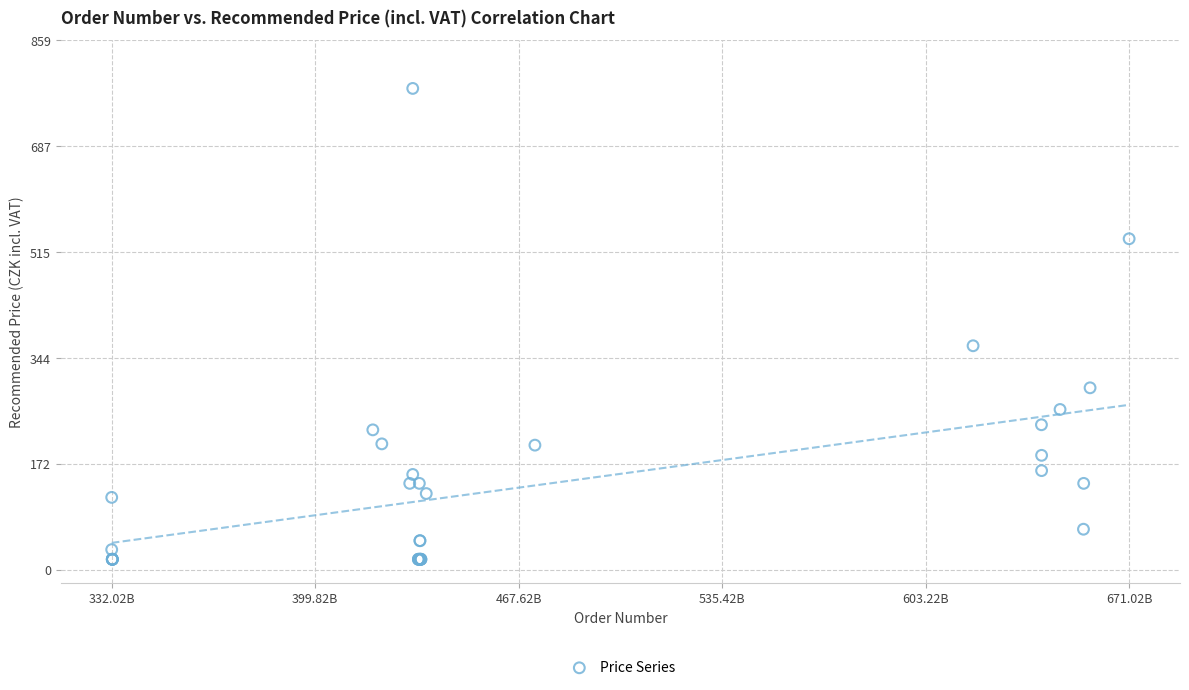

What Y value in the scatter plot is closest to 399?

363.6